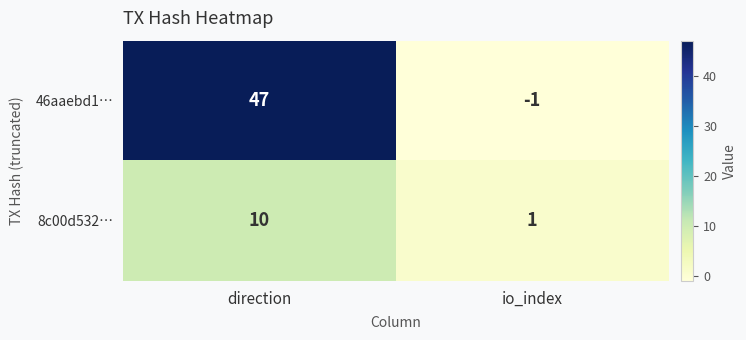

Reading right to left, list all the values displayed in this chart.

46aaebd1…: -1	47
8c00d532…: 1	10